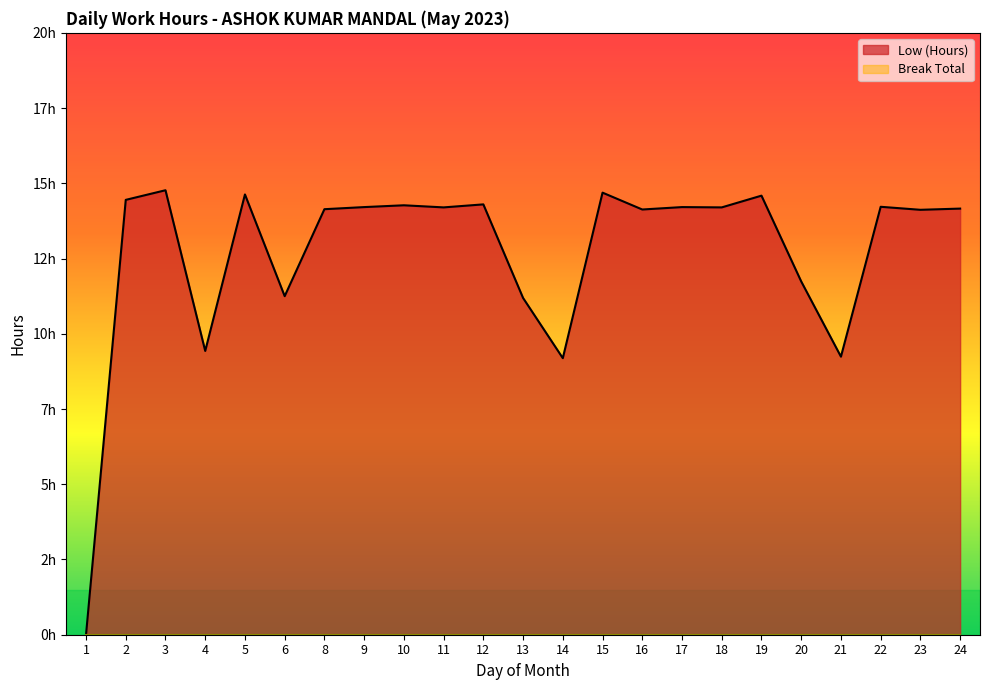

List the labels in order of value, largest first.

3, 15, 5, 19, 2, 12, 10, 22, 9, 17, 11, 18, 24, 8, 16, 23, 20, 6, 13, 4, 21, 14, 1